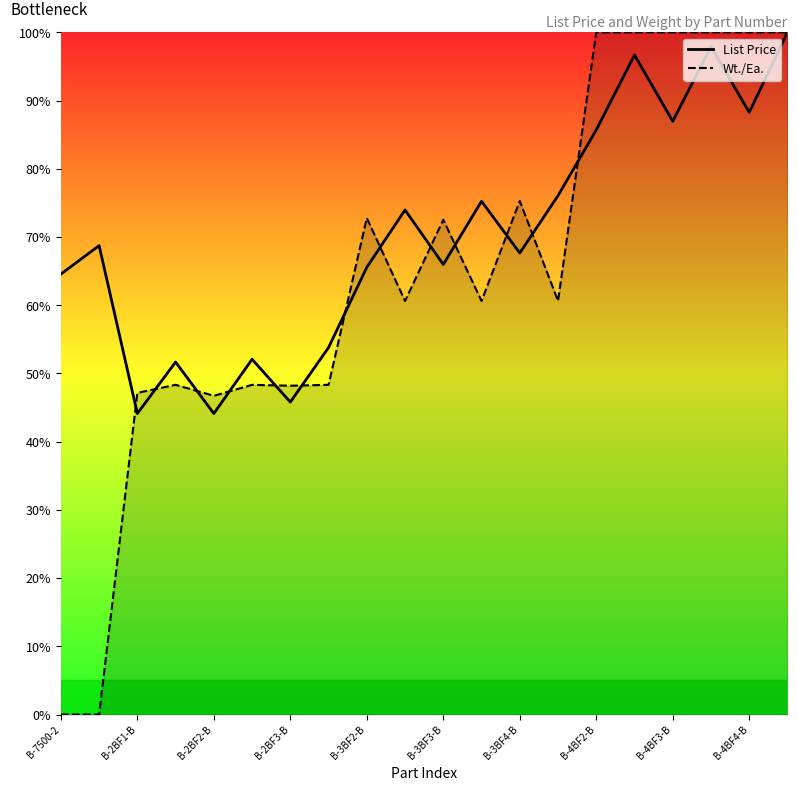

Reading left to right, extract all data points from this chart.

List Price: 64.5	68.7	44.1	51.7	44.1	52.1	45.8	53.8	65.6	74.0	66.0	75.2	67.7	76.1	85.7	96.7	87.0	97.9	88.3	100.0
Wt./Ea.: 0.0	0.0	47.2	48.3	46.7	48.3	48.2	48.3	72.8	60.6	72.5	60.6	75.3	60.6	100.0	100.0	100.0	100.0	100.0	100.0